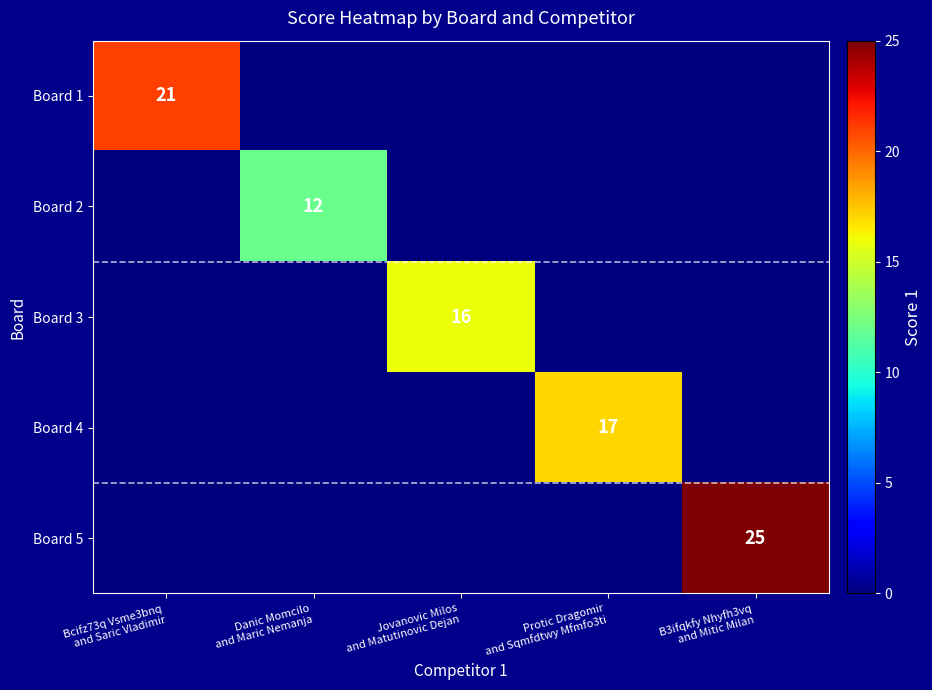

What is the difference between the maximum and minimum values in the Board 5 series?

25